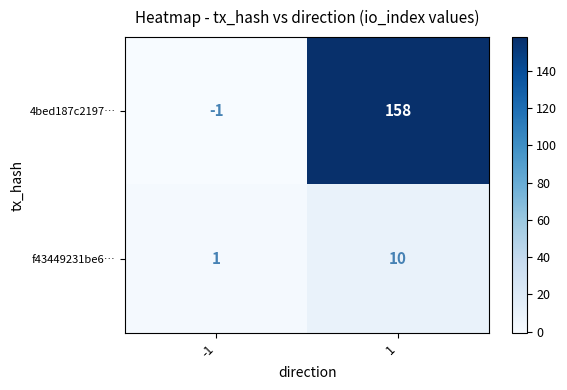

Between 1 and -1, which is larger?

1